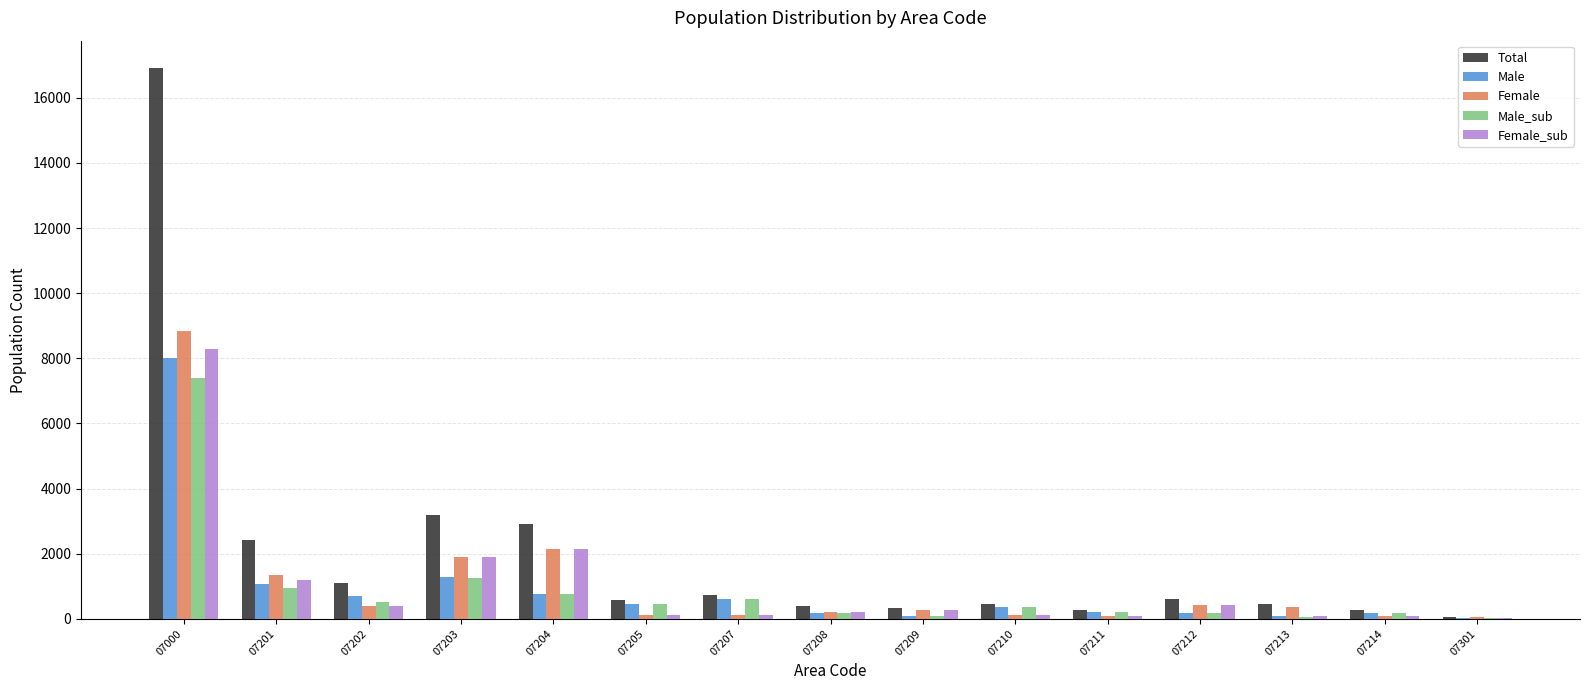

The value of Male at 07000 is 7996. True or false?

True